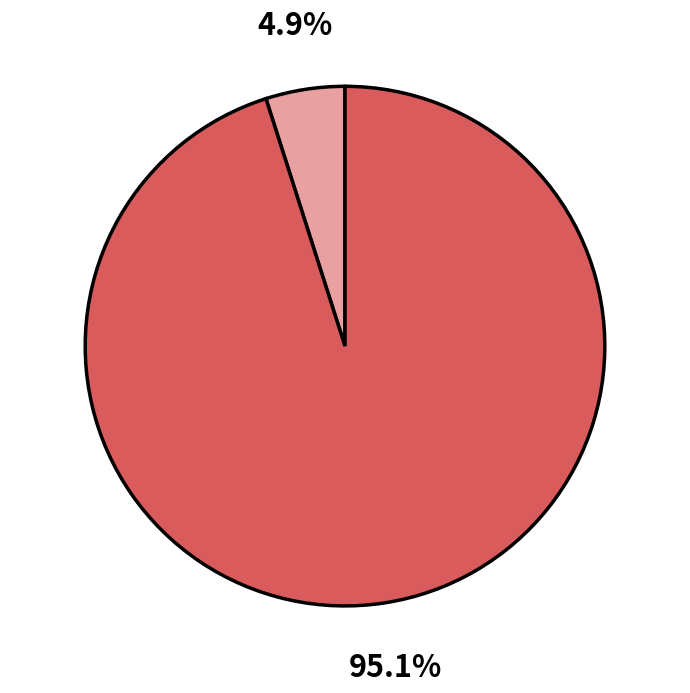

To the nearest percent, what is the average slice percentage?

50%